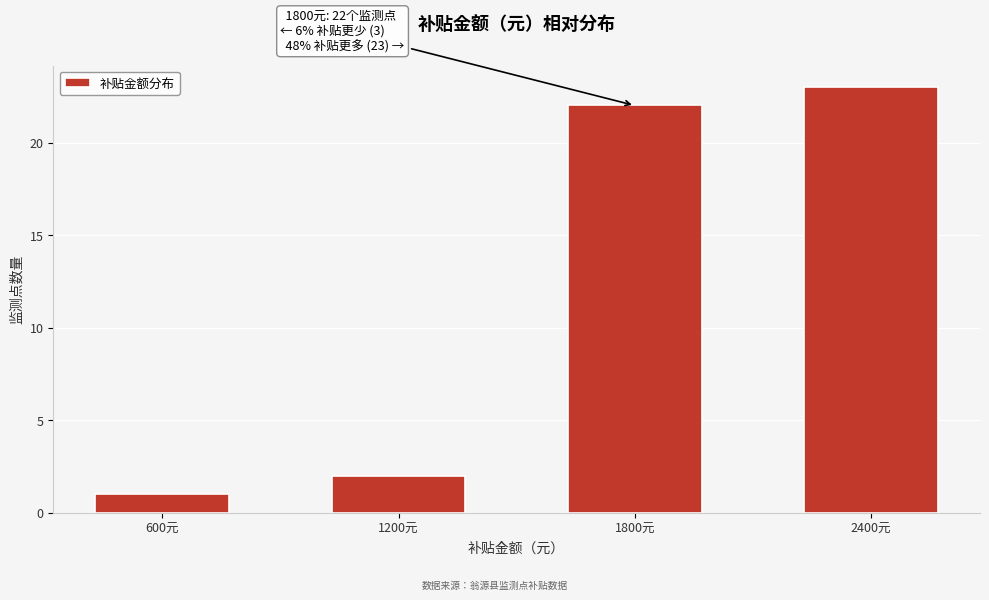

Reading right to left, list all the values displayed in this chart.

23	22	2	1